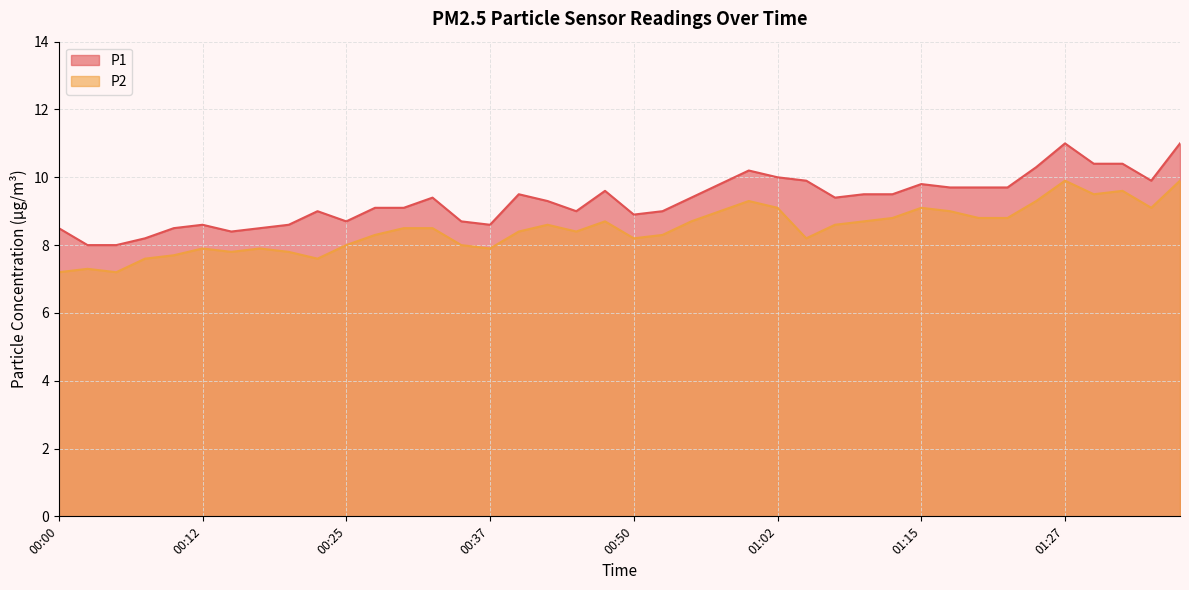

What are all the series names shown in the legend?

P1, P2